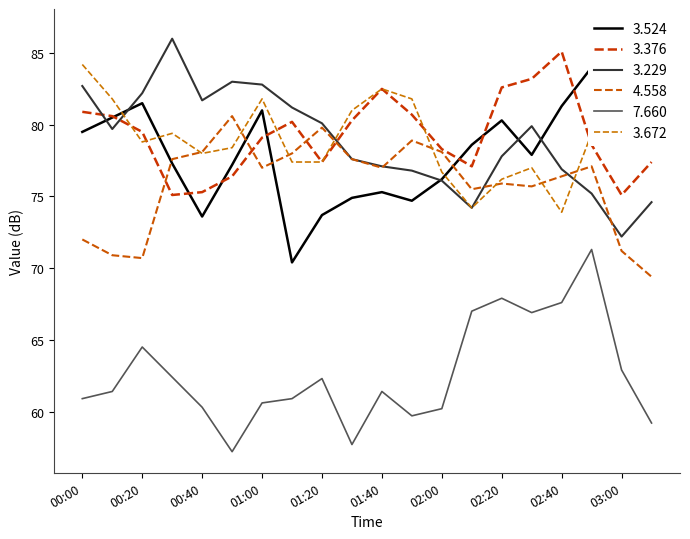

What is the value of the 3.229 point at the 19th from the left?

72.2